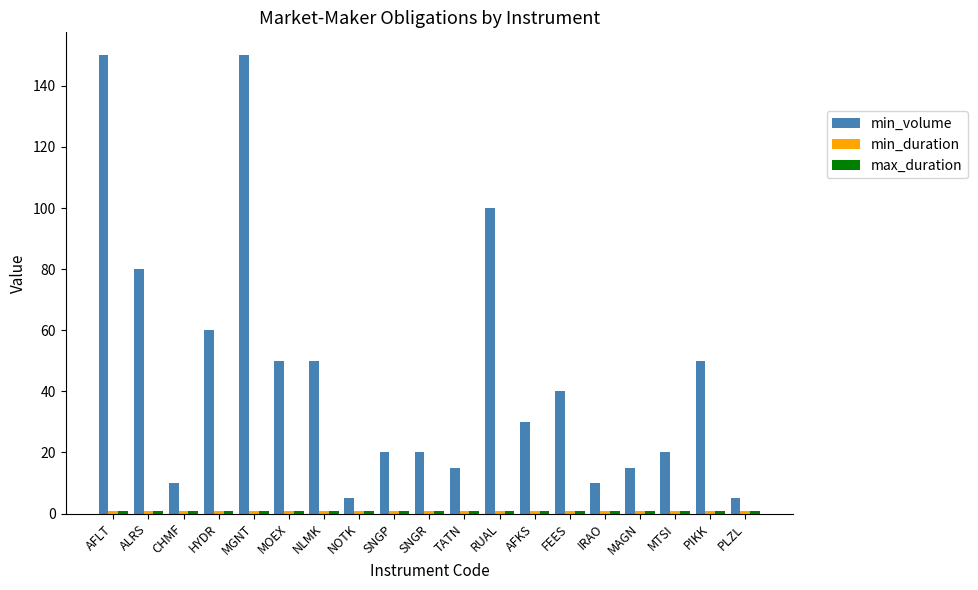

True or false: min_volume has a value of 20.0 at SNGP.

True